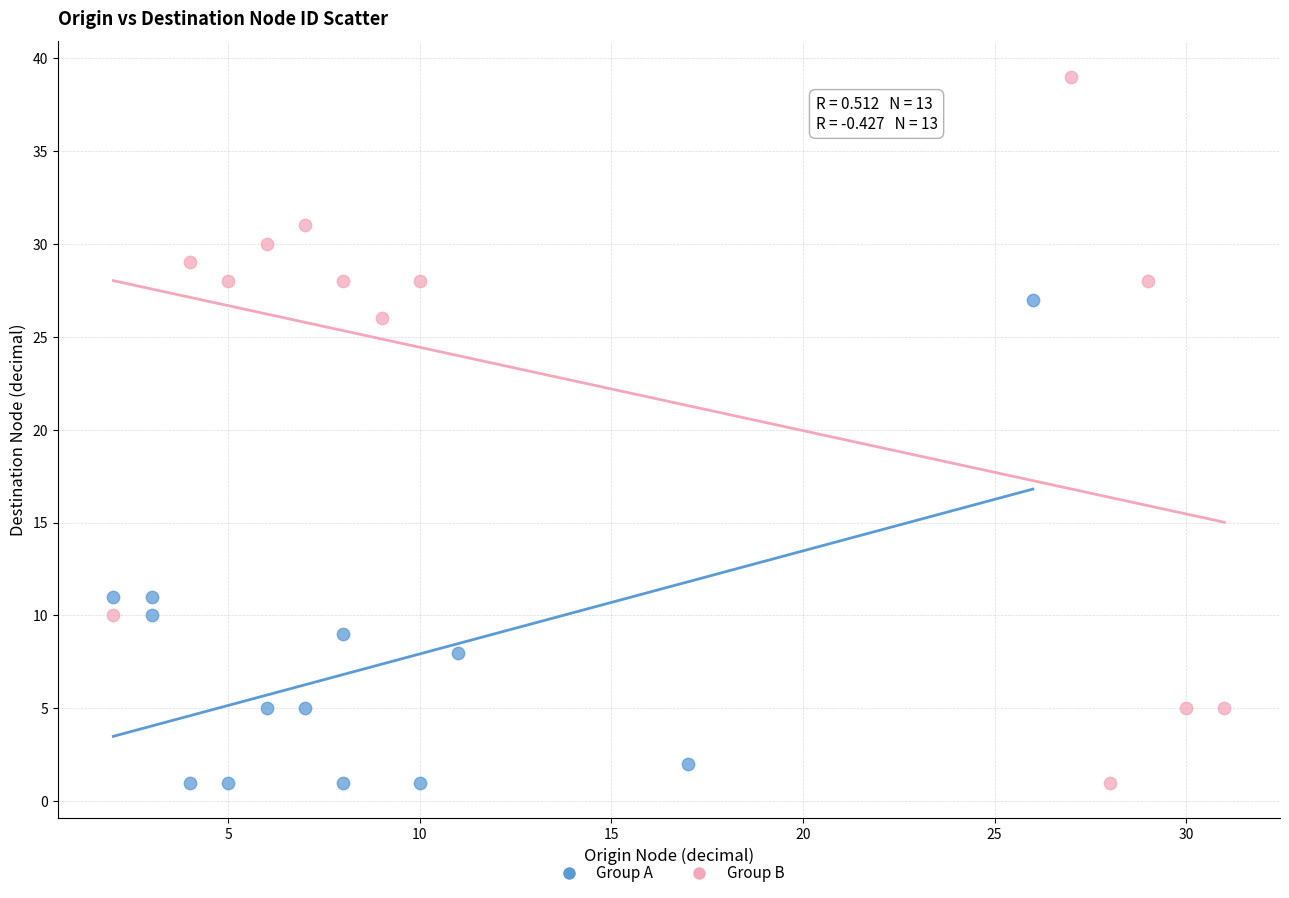

Which series has the widest spread of Y values?

Group B